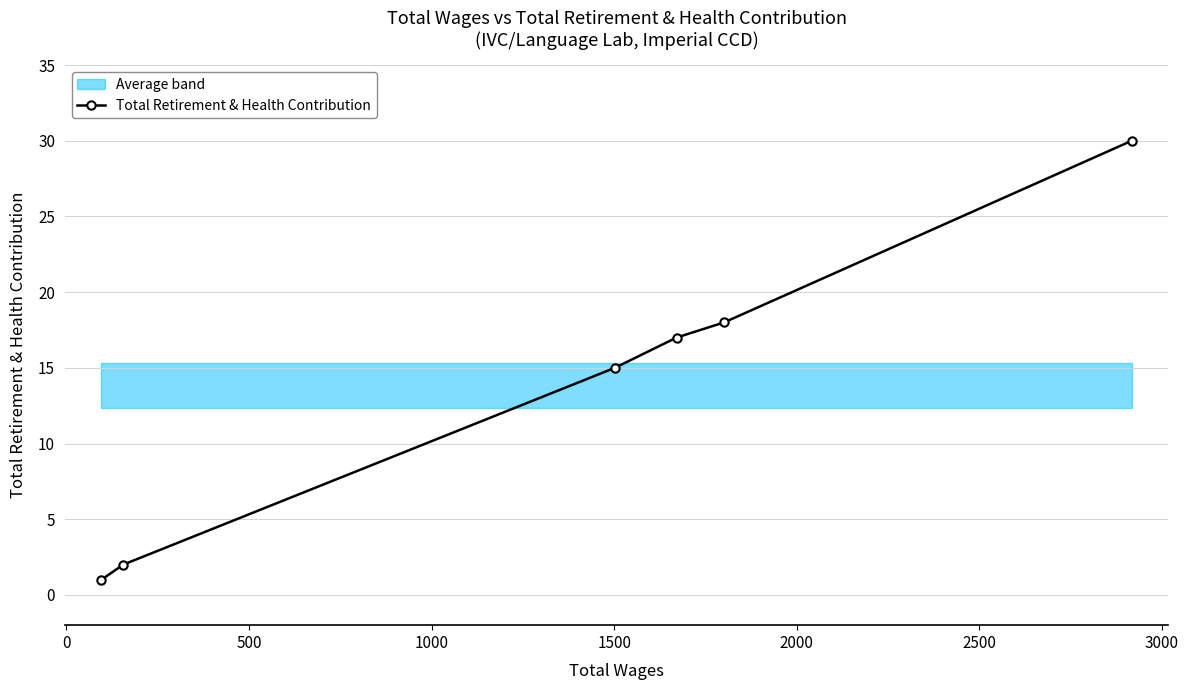

True or false: Total Retirement & Health Contribution has more than 2 points higher than both neighbors.

False